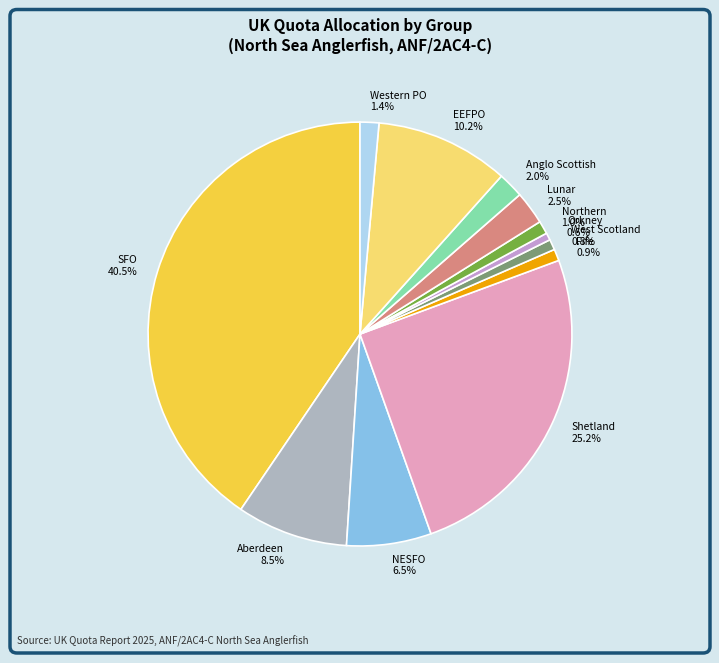

Does Anglo Scottish account for over 50% of the chart?

No